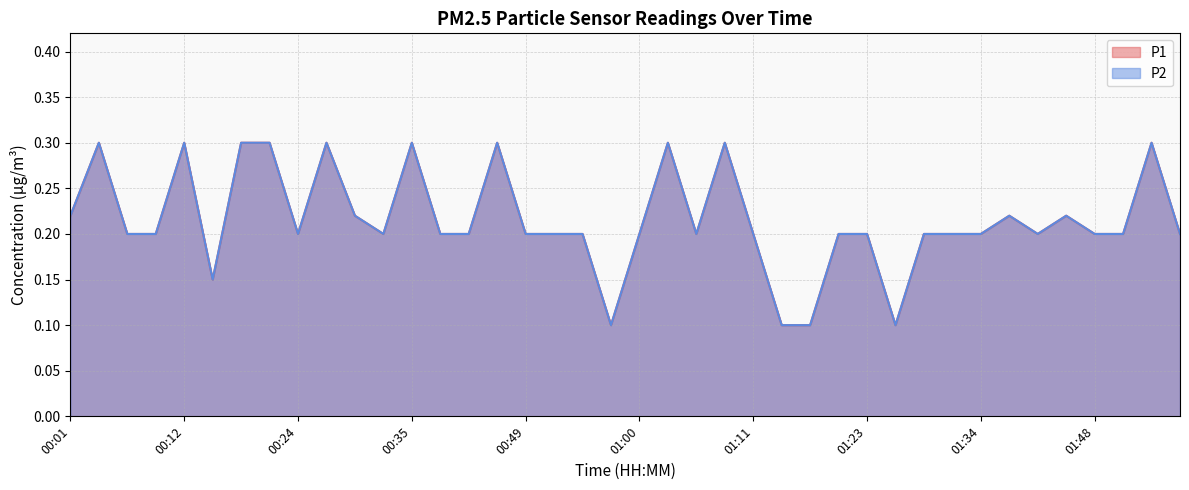

What is the greatest value displayed?

0.3